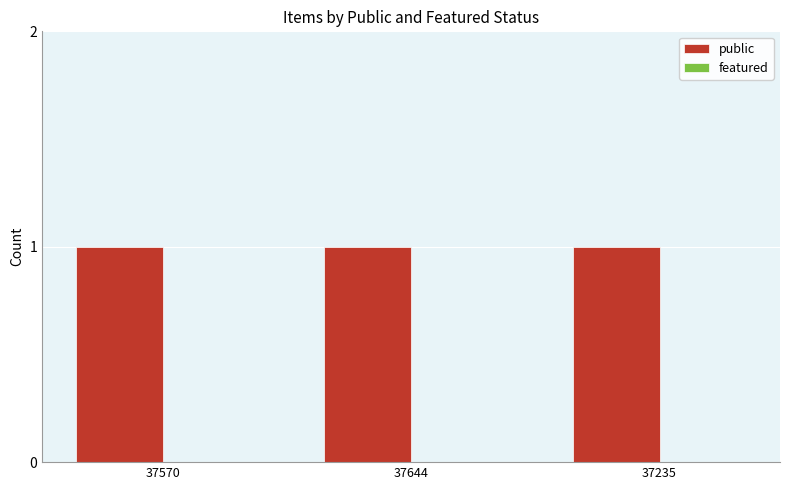

Is it true that public equals 0 at 37570?

False